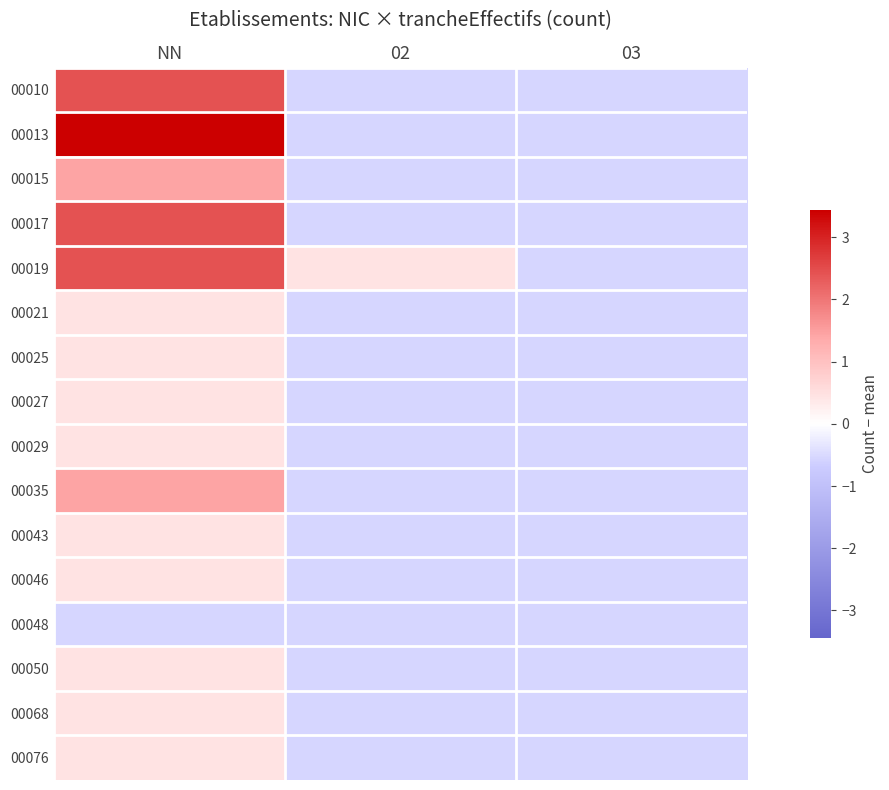

Rank the series at NN from highest to lowest value.

00013, 00010, 00017, 00019, 00015, 00035, 00021, 00025, 00027, 00029, 00043, 00046, 00050, 00068, 00076, 00048